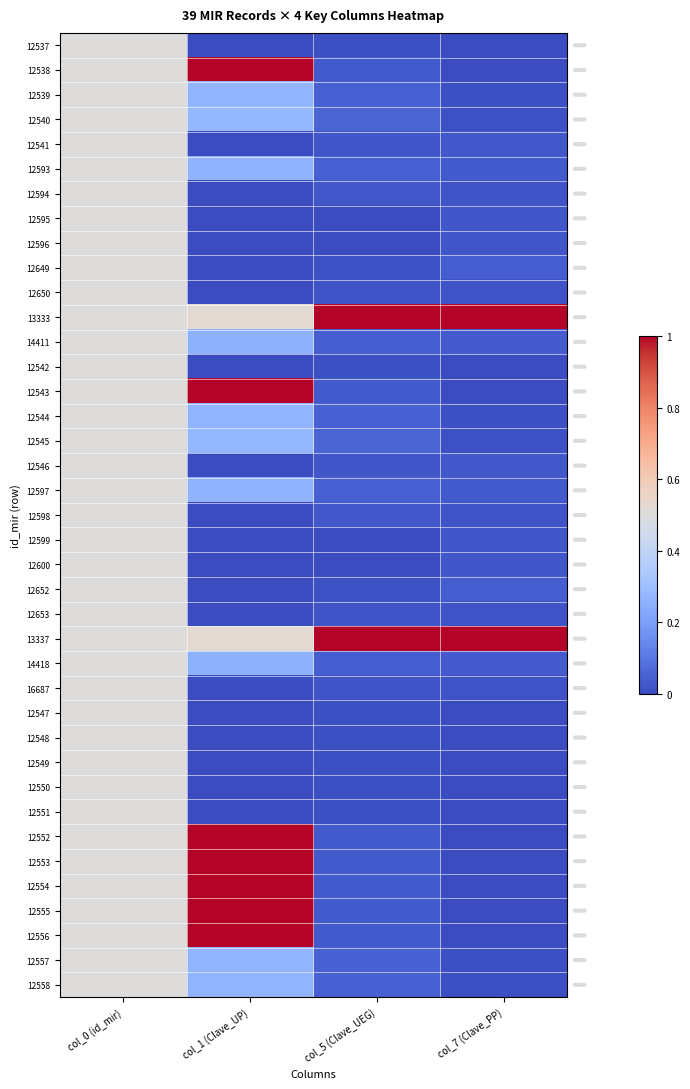

Which series has the largest total across all categories?

13333